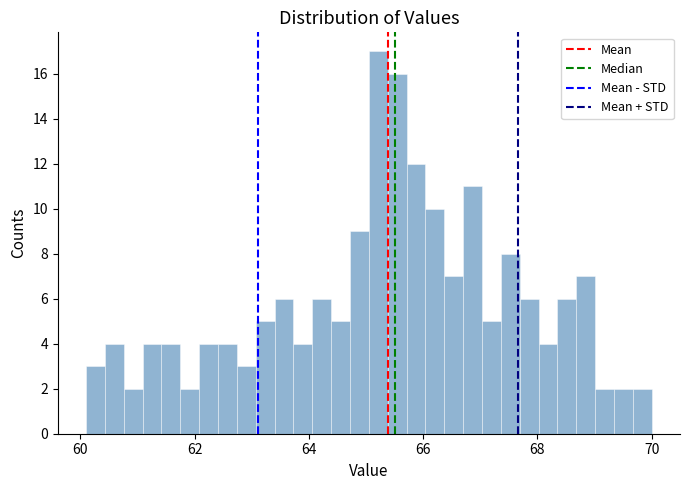

Read against the x-axis, roughly where is the centre of the tallest bar?

65.2